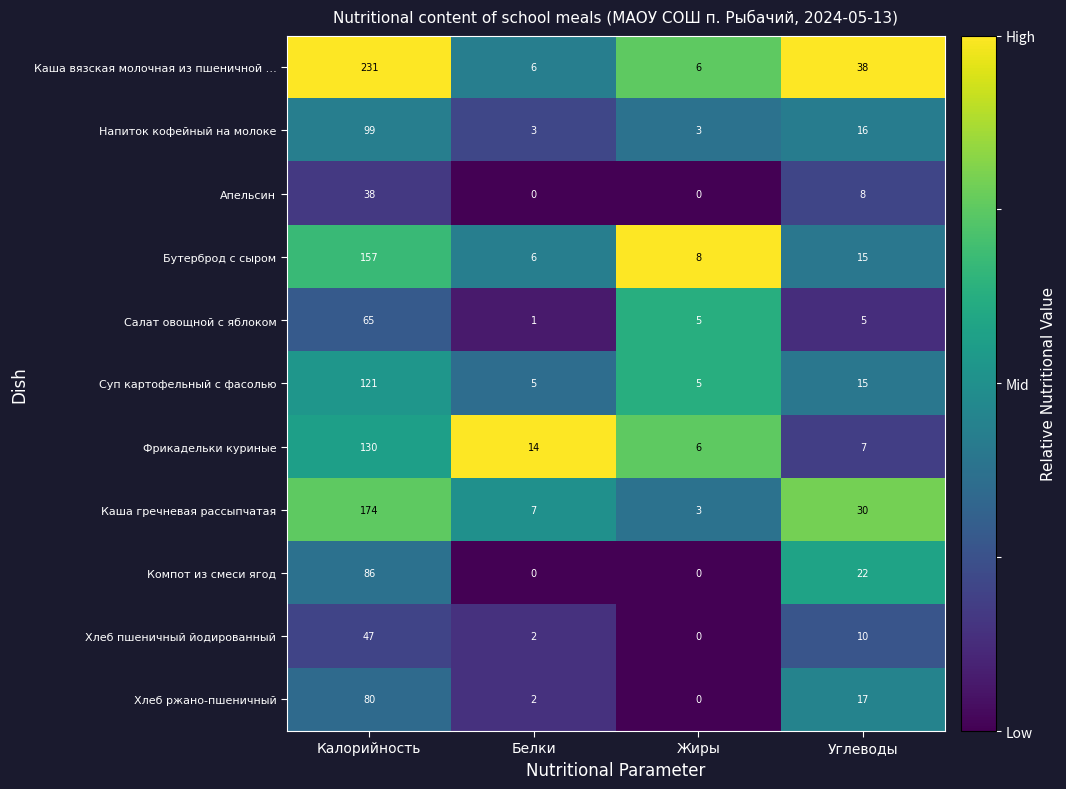

Which series has the largest total across all categories?

Каша вязская молочная из пшеничной …